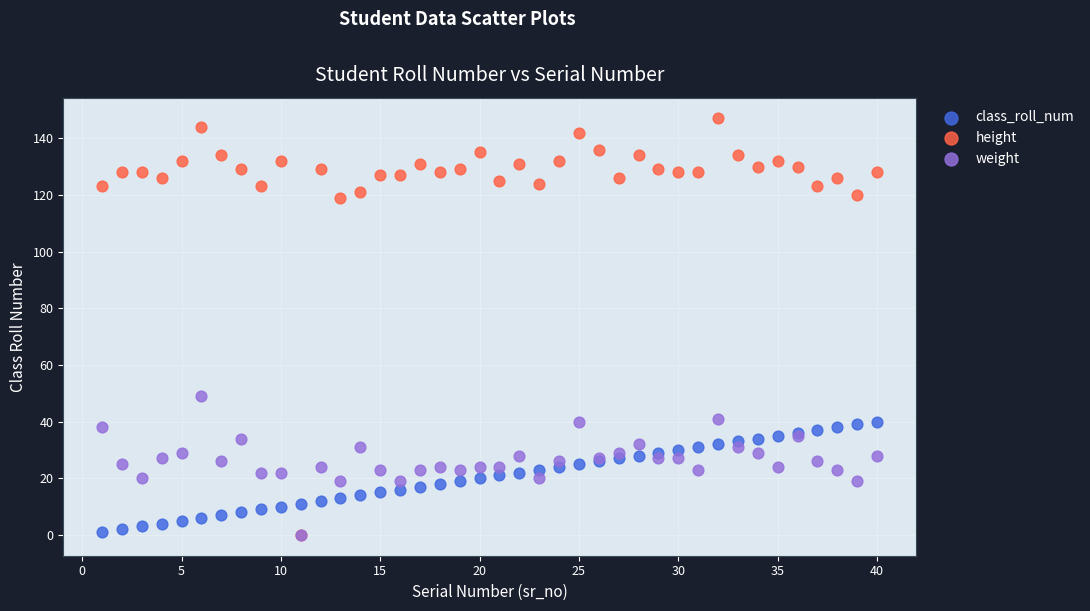

Across all series, what Y value is closest to 73?

49